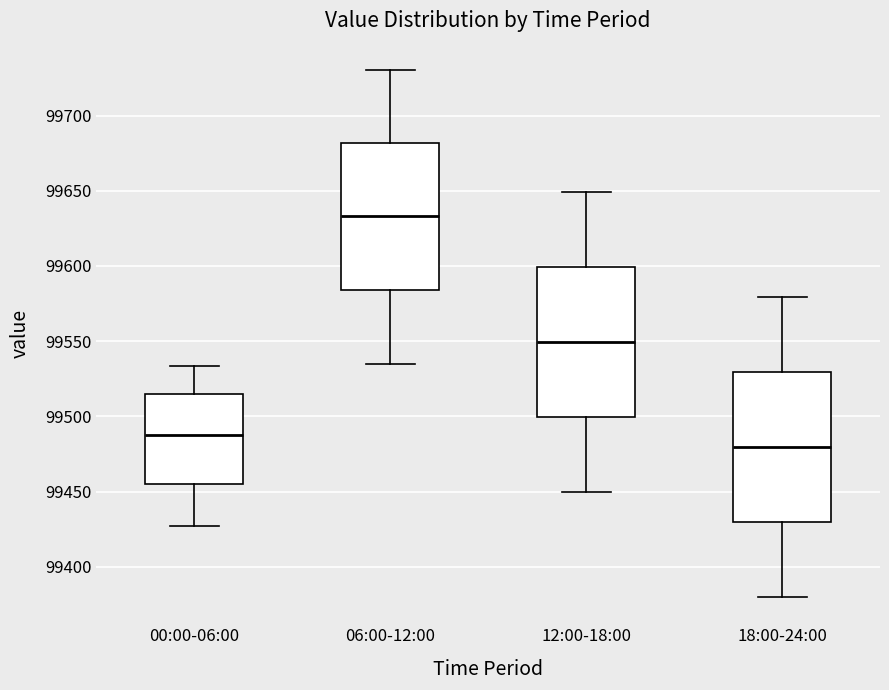

Which box has the lowest median line?

18:00-24:00